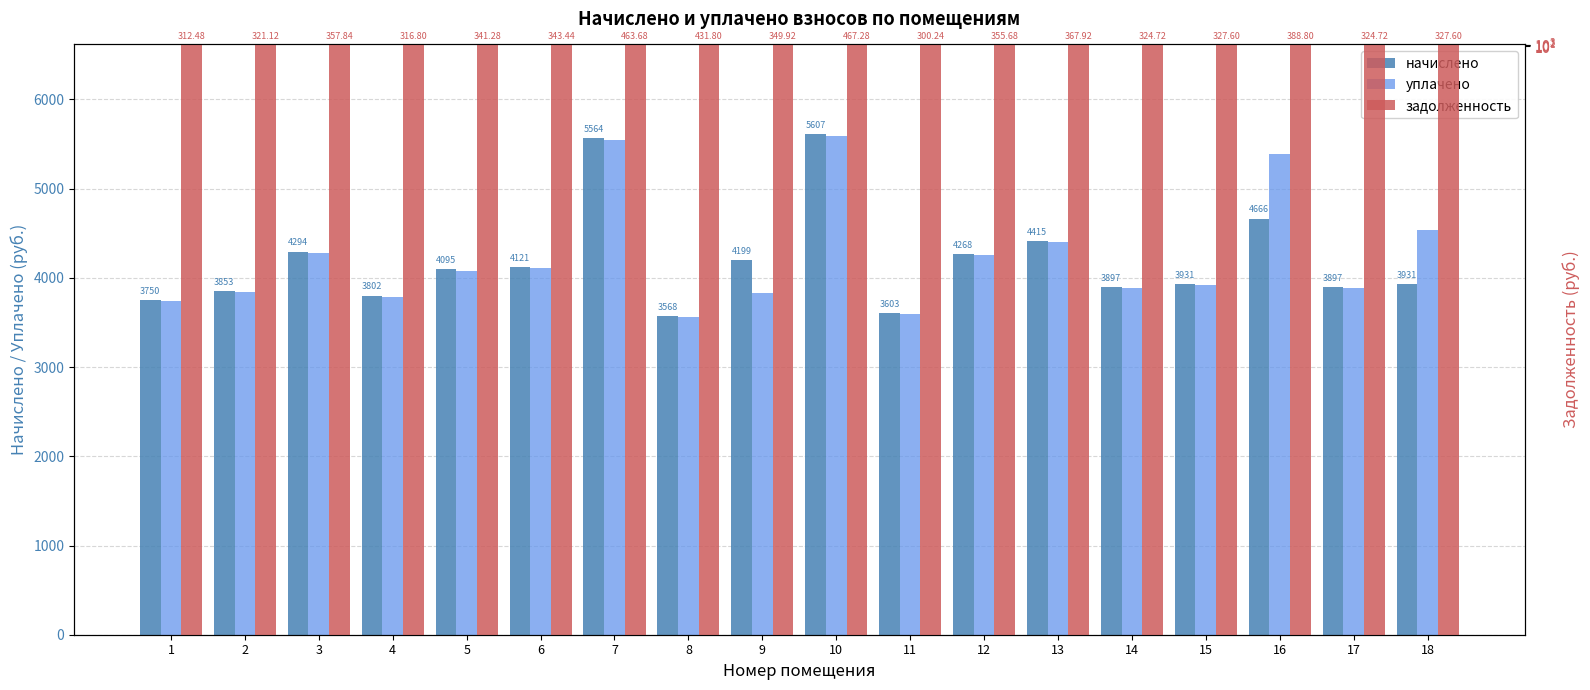

Are the bars horizontal?

No